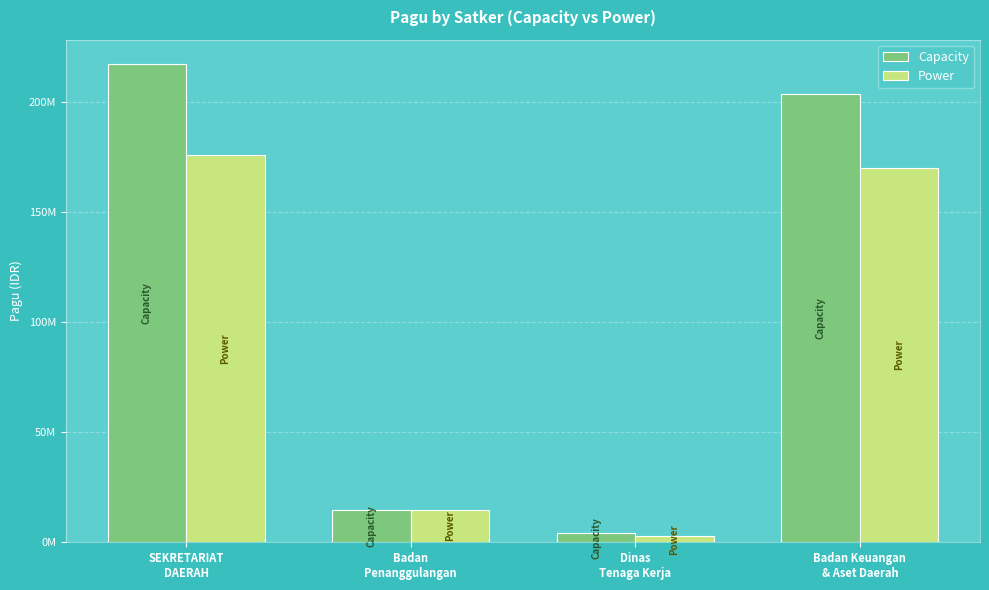

Does the chart contain stacked bars?

No